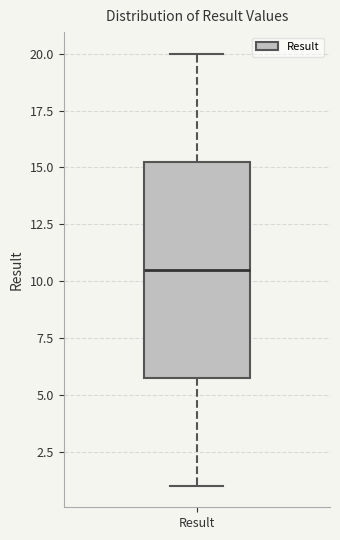

Read this box plot against the y-axis: the position of the median line, the range covered by the box, and the ends of both whiskers. The values are not printed on the chart, so give them approximately, as read against the axis.

median 10.5, box 6.0 to 15.5, whiskers 1.0 to 20.0